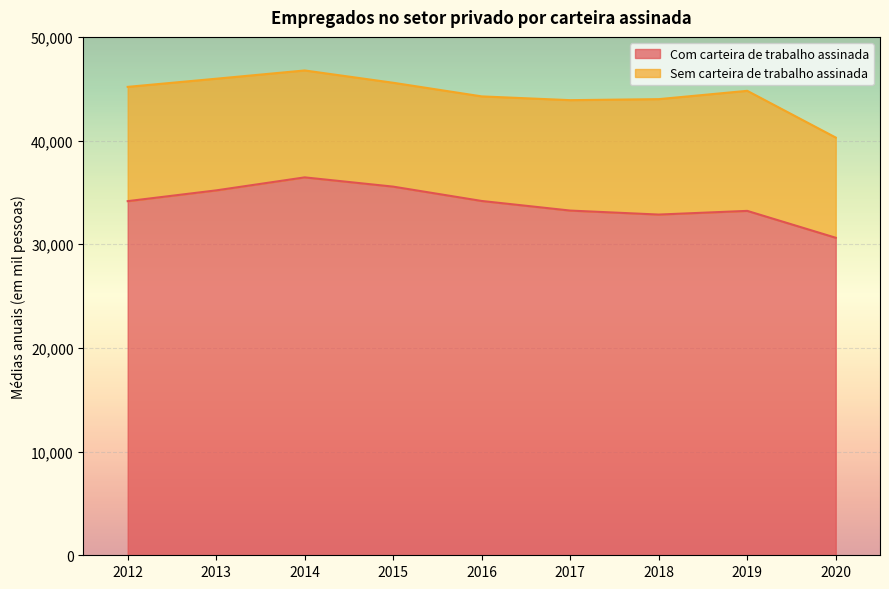

List the labels in order of value, smallest first.

2020, 2018, 2019, 2017, 2012, 2016, 2013, 2015, 2014